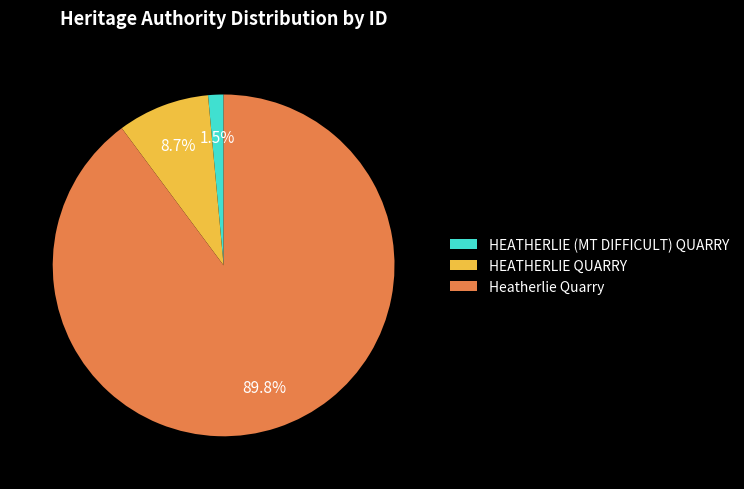

Is it true that HEATHERLIE QUARRY is 1% of the pie?

False